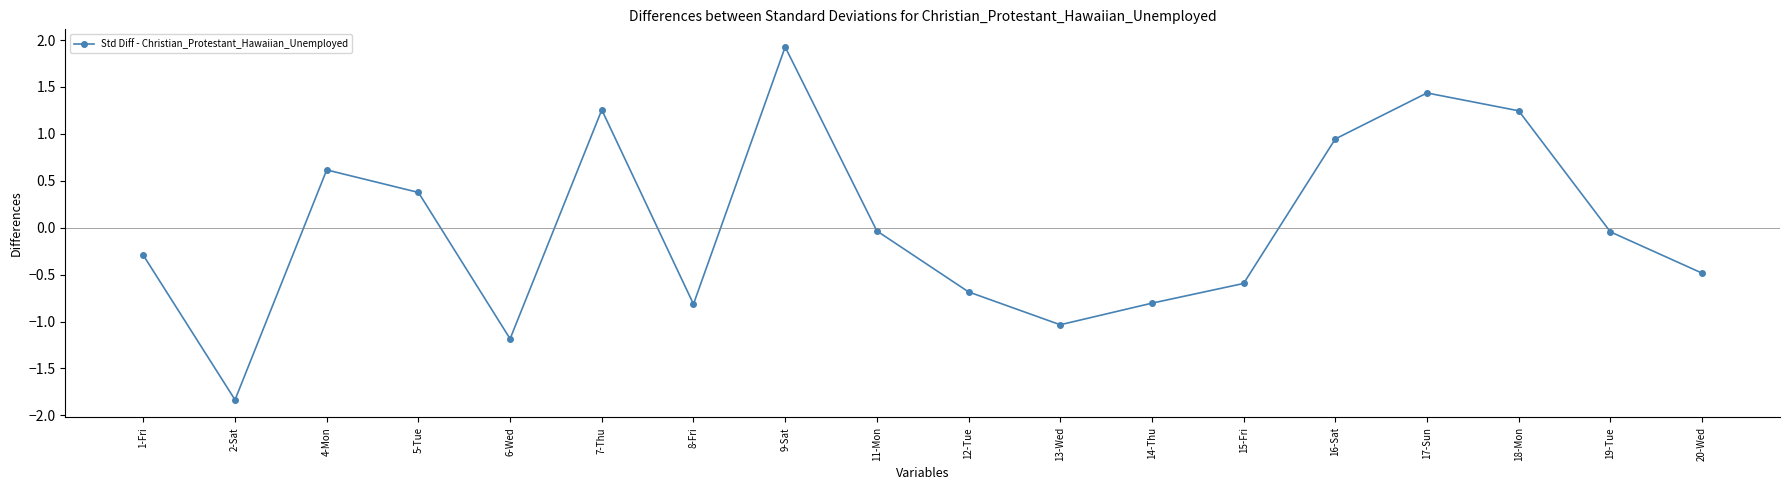

What is the ratio of the value at 4-Mon to the value at 17-Sun?

0.4